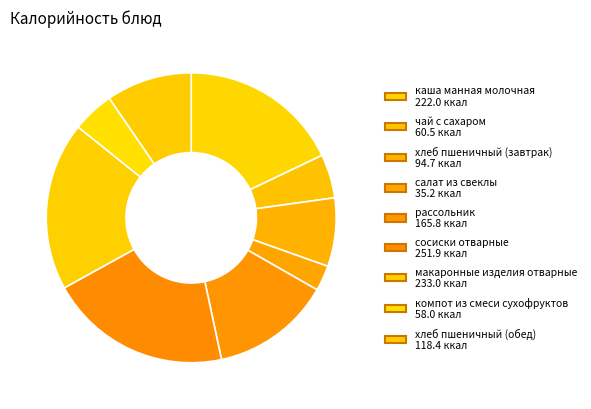

Is there a majority slice in this chart?

No